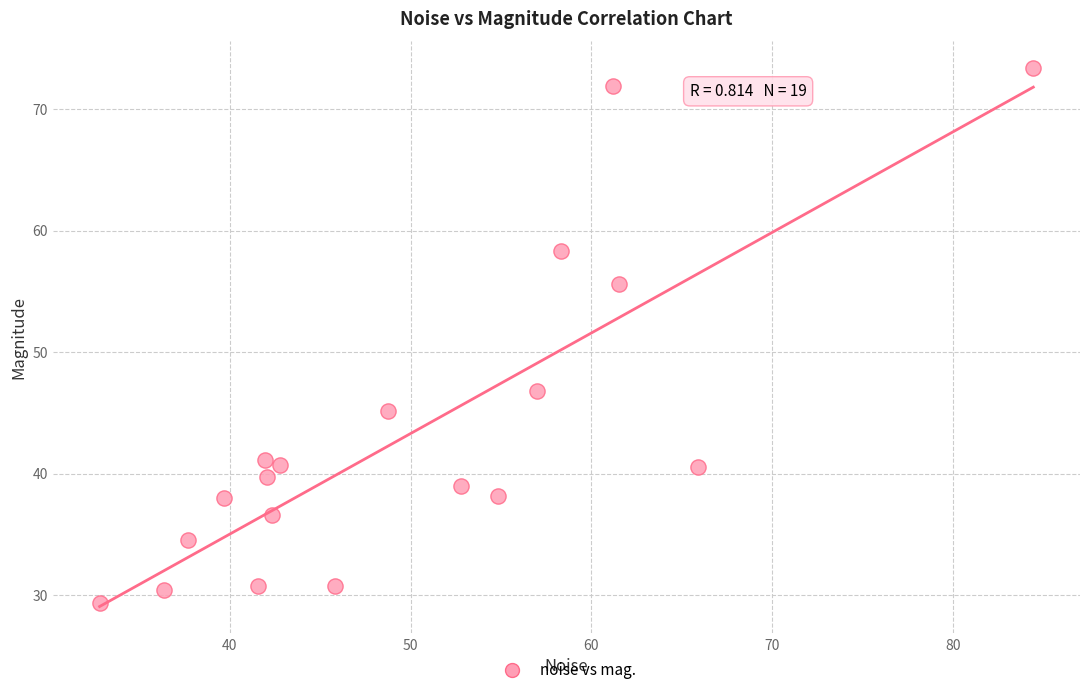

What is the range of X values (max minus min)?

51.7